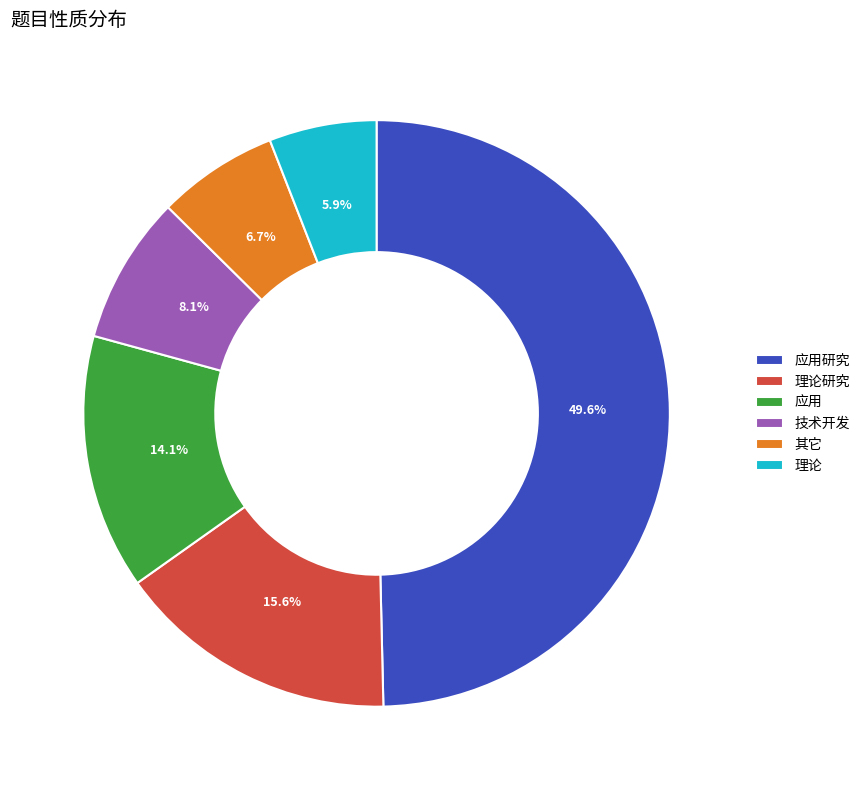

To the nearest percent, what is the combined percentage of 理论研究 and 应用?

30%